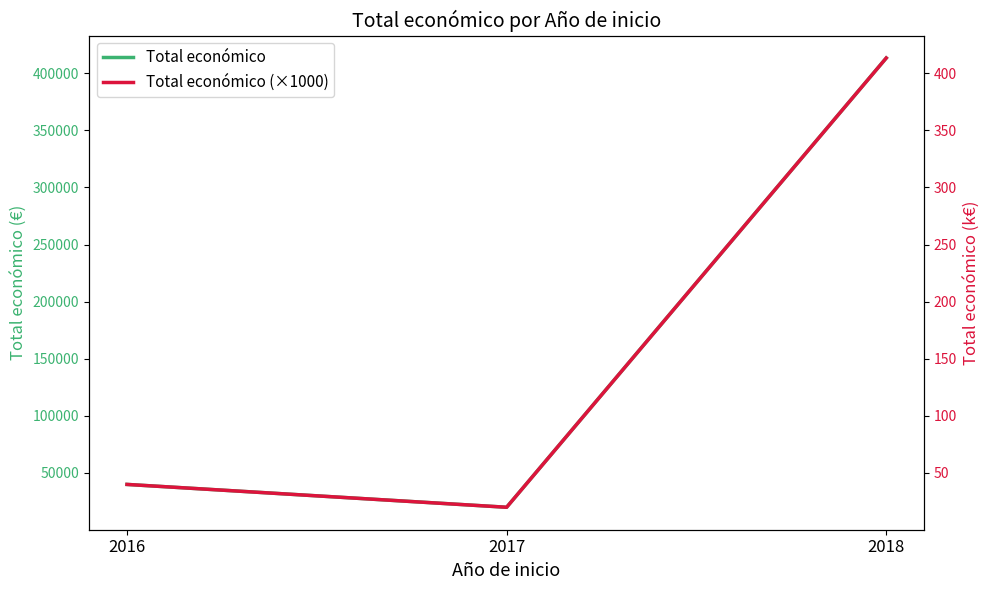

Which series has the largest total across all categories?

Total económico